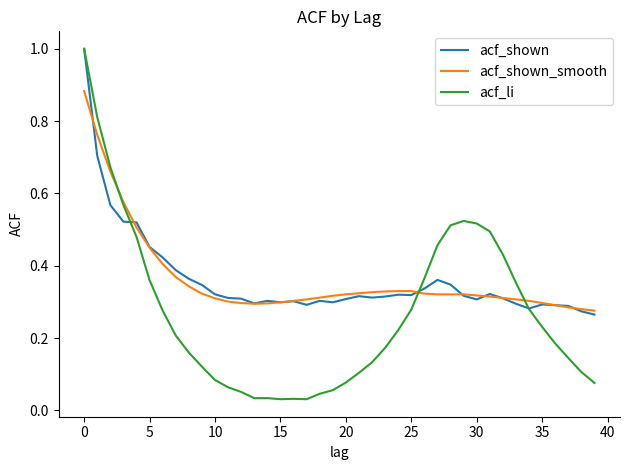

What are all the series names shown in the legend?

acf_shown, acf_shown_smooth, acf_li